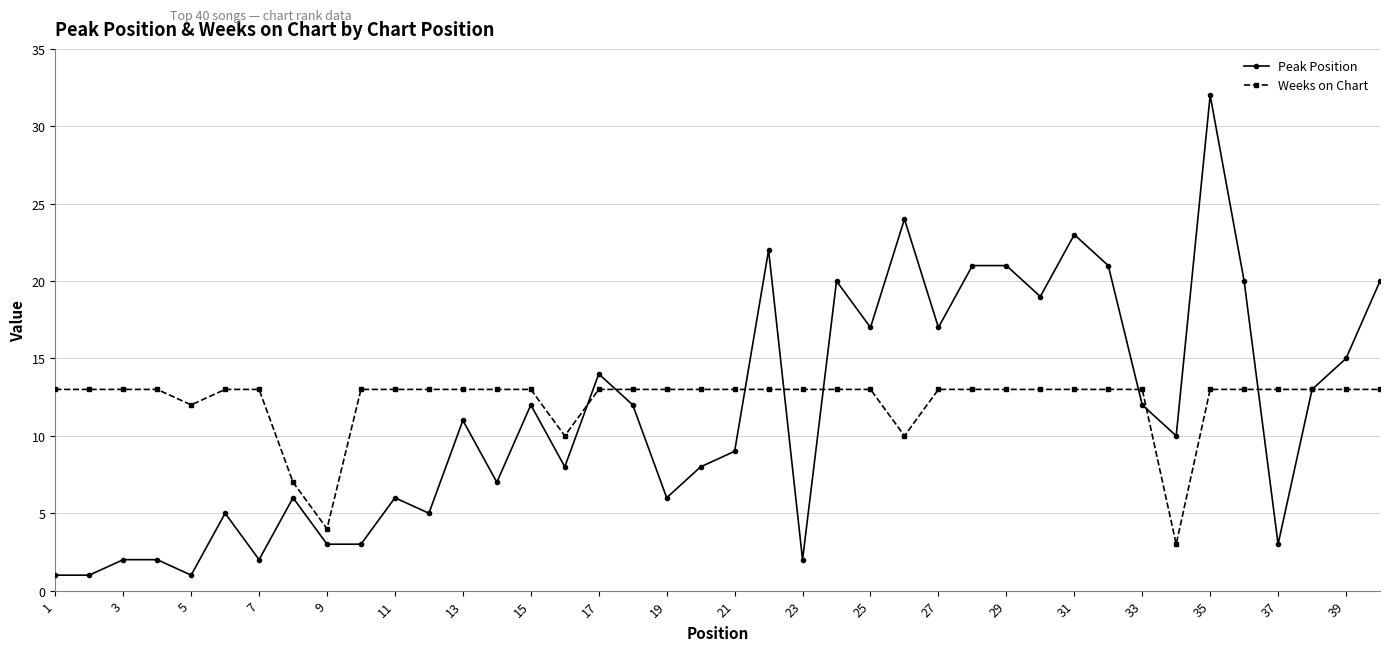

Rank the series by their average value, from lowest to highest.

Peak Position, Weeks on Chart